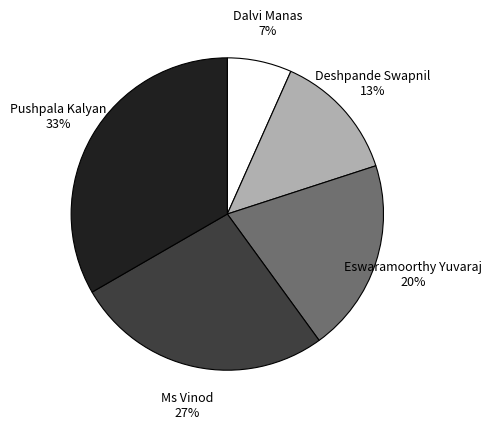

To the nearest percent, what is the combined percentage of Deshpande Swapnil and Ms Vinod?

40%